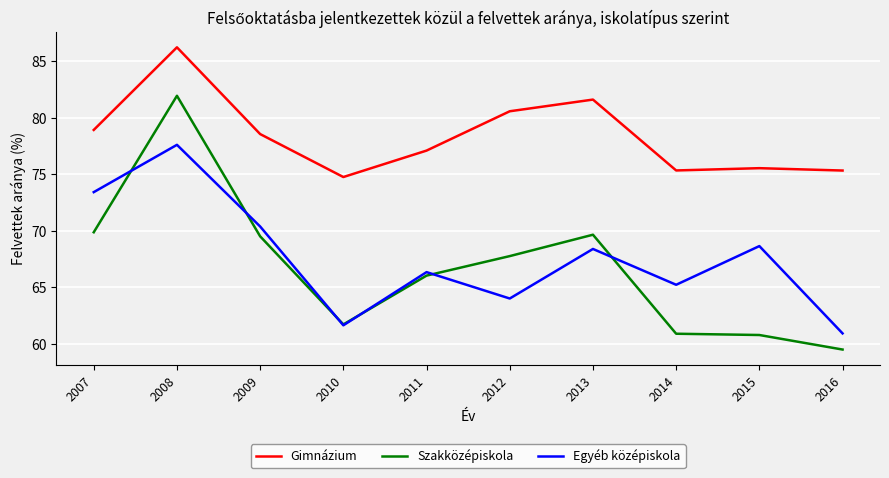

How many lines are shown in the chart?

3